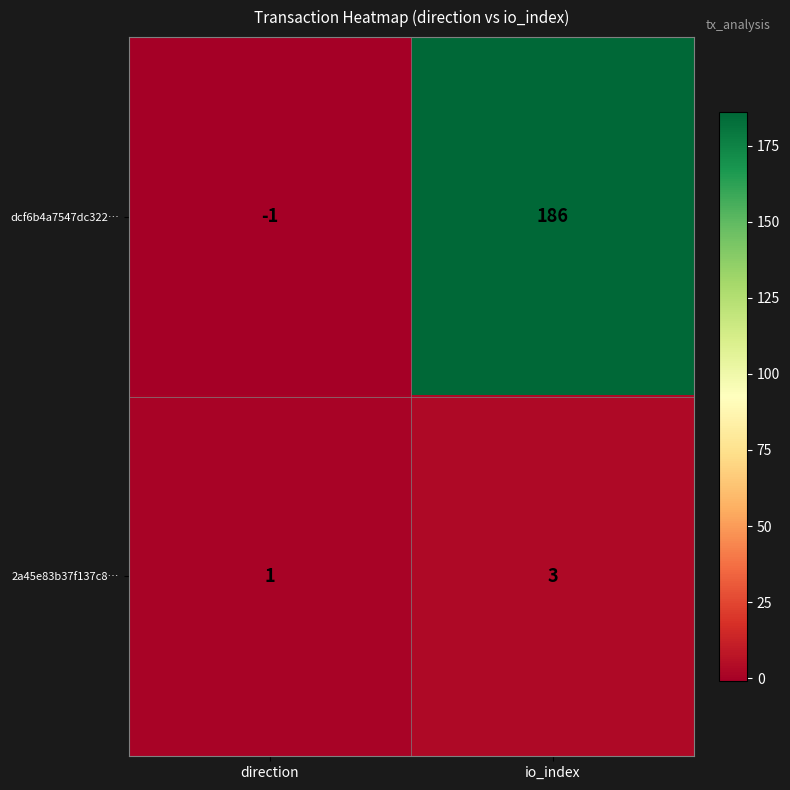

List the series in order of their overall mean, highest first.

dcf6b4a7547dc322…, 2a45e83b37f137c8…